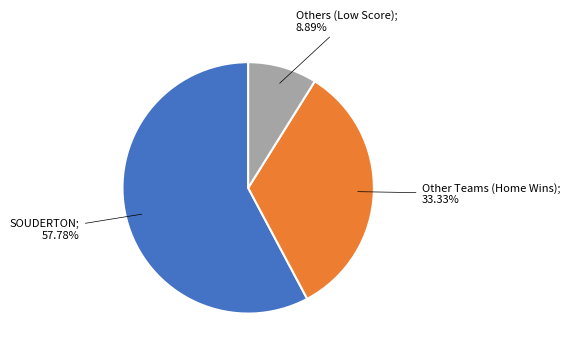

Is there a majority slice in this chart?

Yes